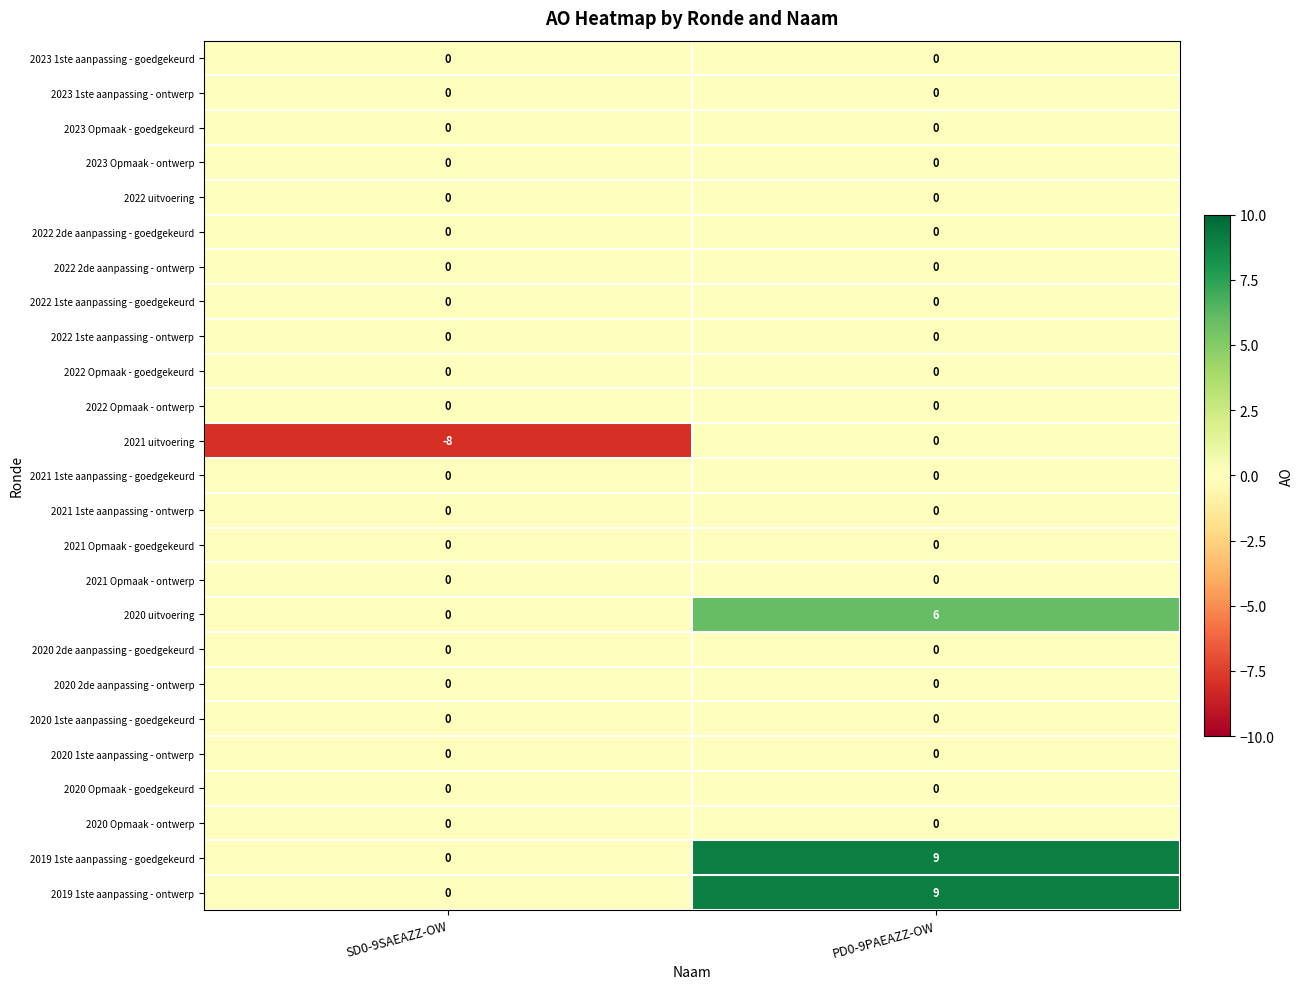

What is the difference between the 2019 1ste aanpassing - ontwerp values at PD0-9PAEAZZ-OW and SD0-9SAEAZZ-OW?

9